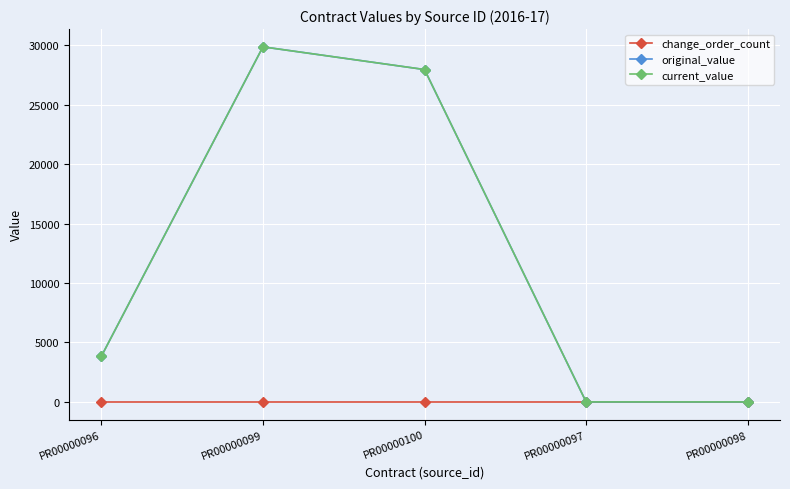

At which category is the sum across all series the highest?

PR00000099